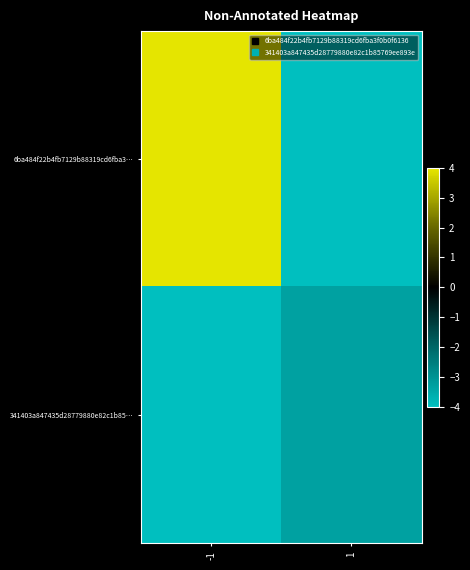

Rank the series at 1 from lowest to highest value.

6ba484f22b4fb7129b88319cd6fba3…, 341403a847435d28779880e82c1b85…